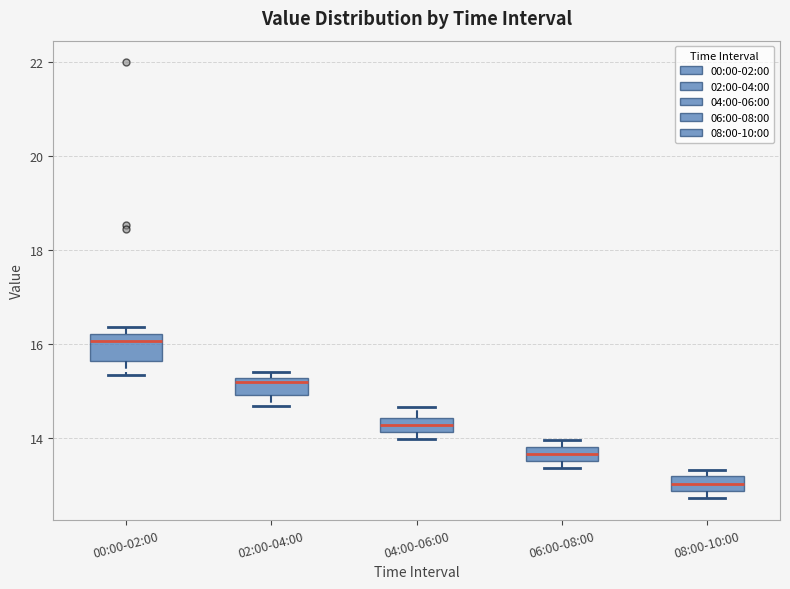

Which box is the tallest, from its lower edge to its upper edge?

00:00-02:00